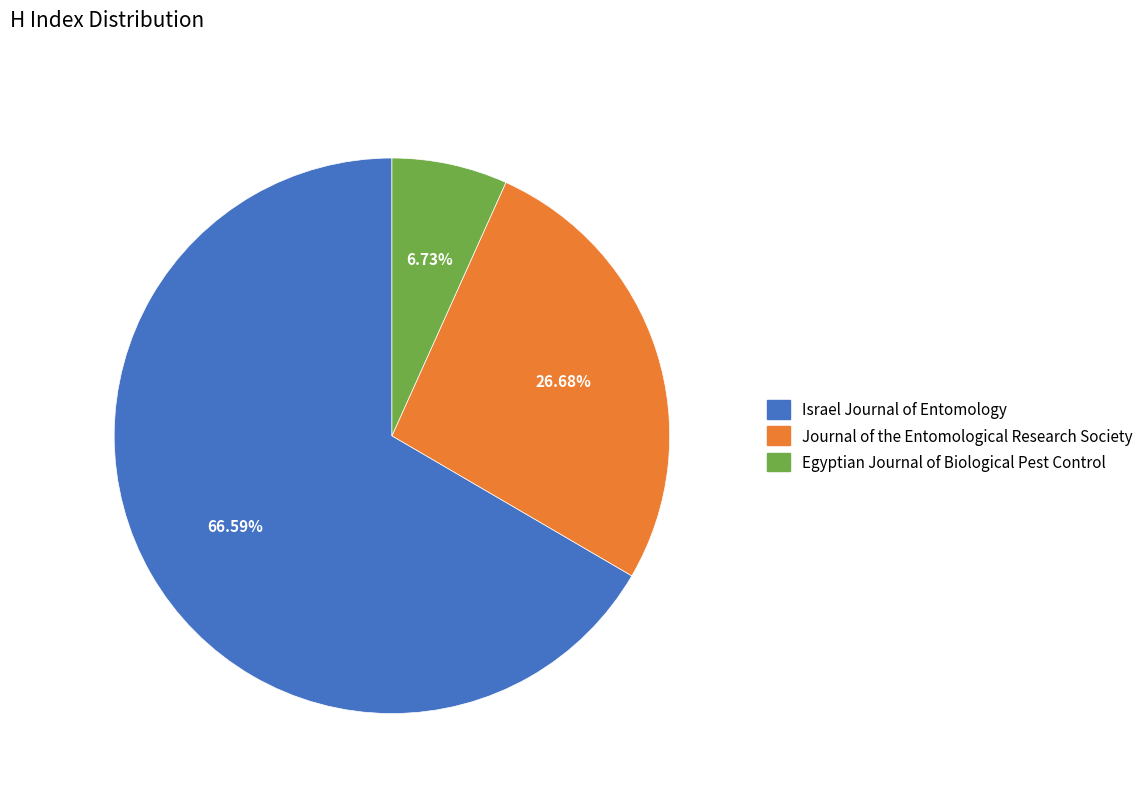

The Israel Journal of Entomology slice represents 78% of the pie. True or false?

False